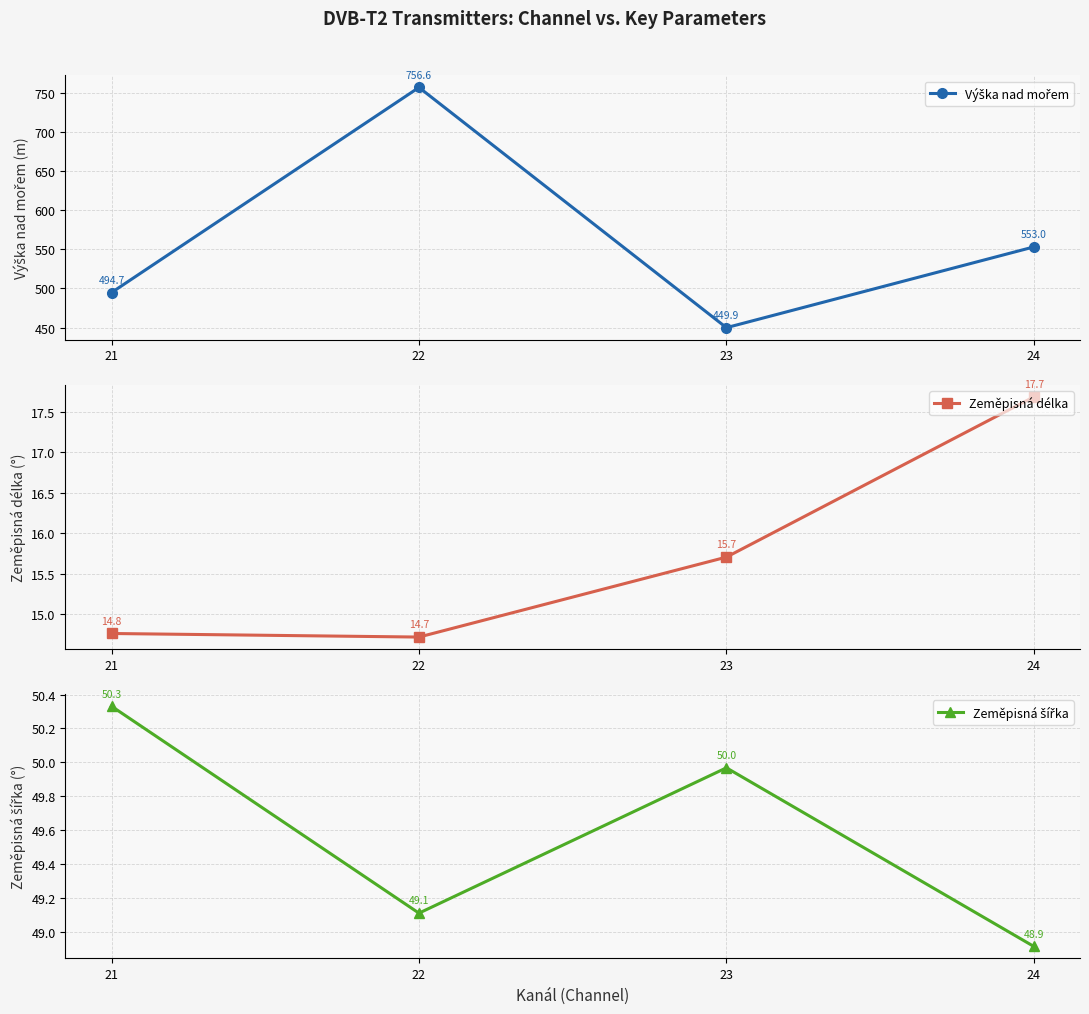

Rank the series by their maximum value, from highest to lowest.

Výška nad mořem, Zeměpisná šířka, Zeměpisná délka